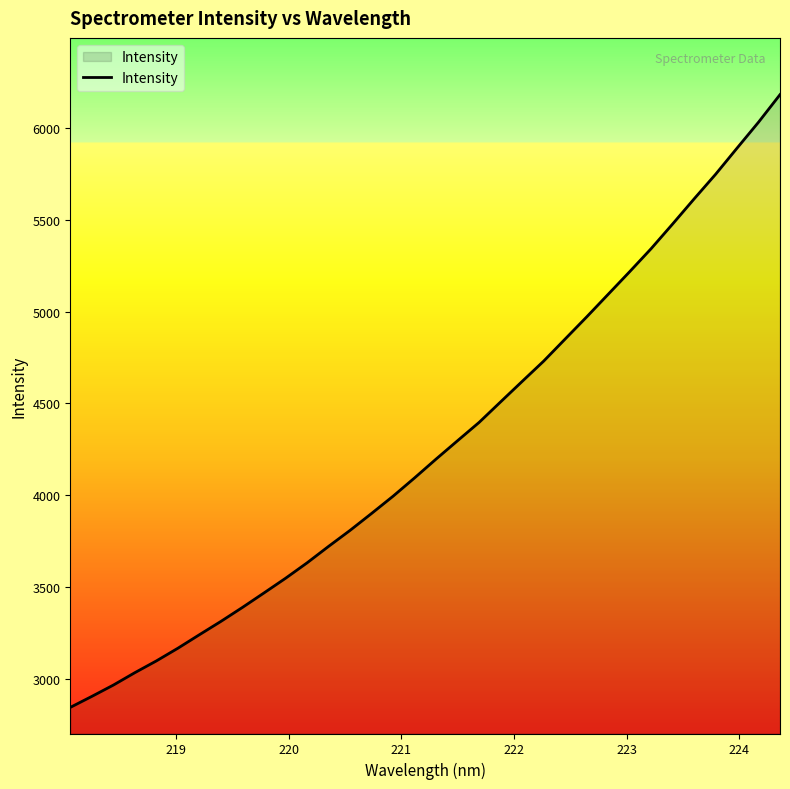

What is the greatest value displayed?

6182.5